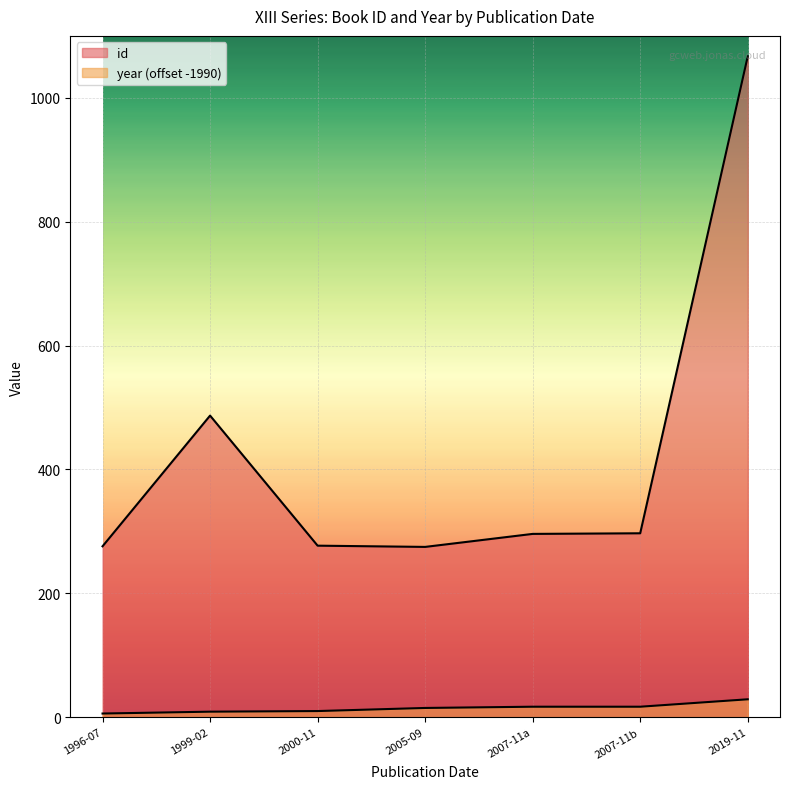

True or false: year has more than 0 interior local peaks.

False